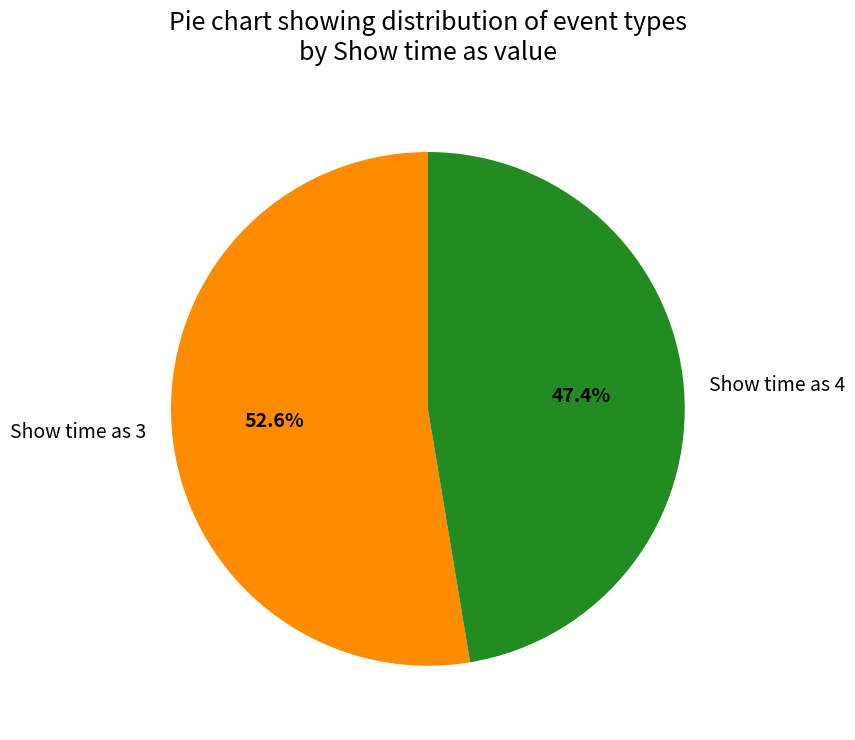

To the nearest percent, what is the difference between the largest and smallest slice percentages?

5%